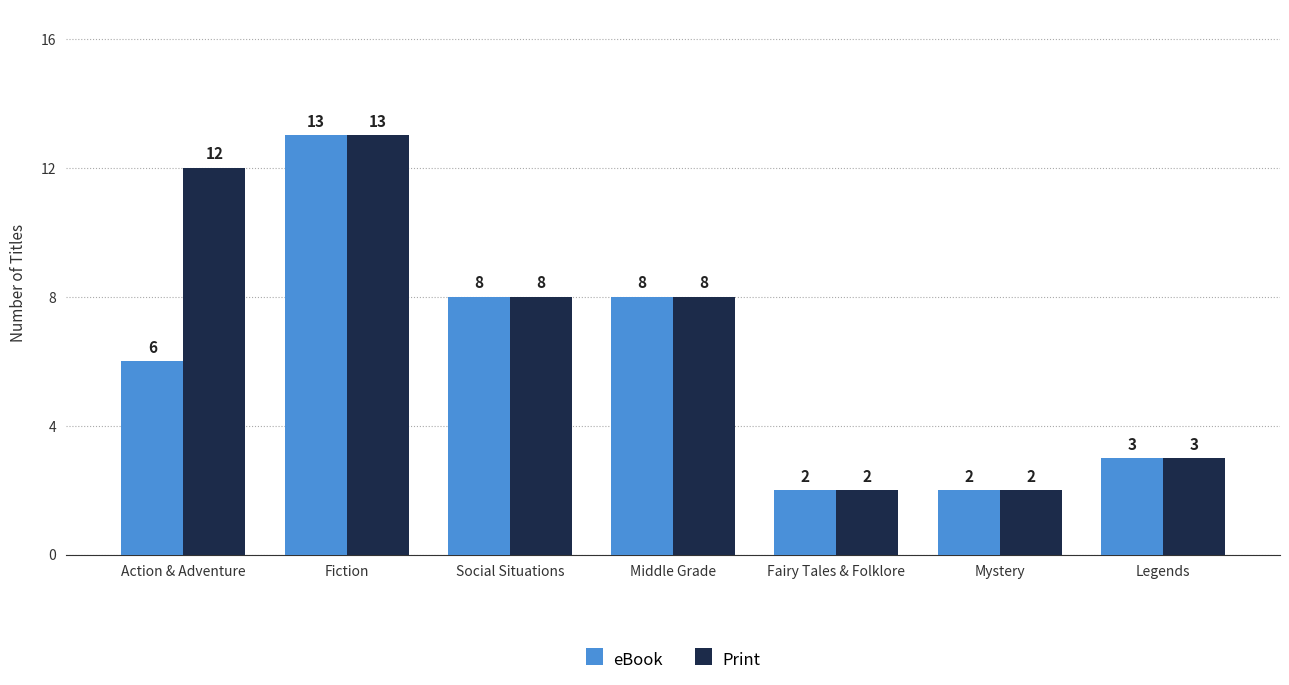

What is the difference between the maximum and minimum values in the eBook series?

11